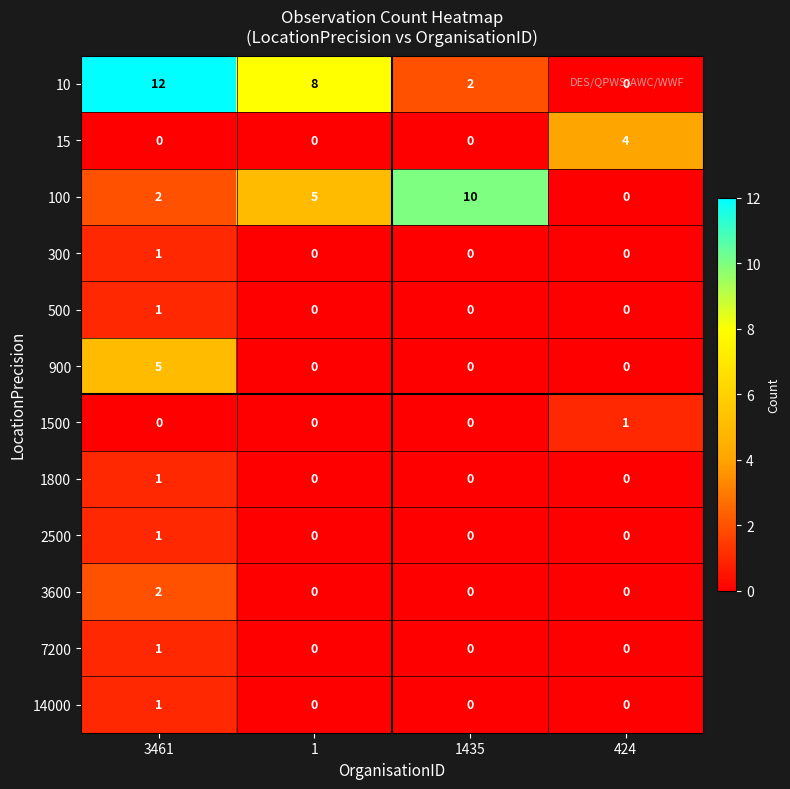

At how many categories does at least one series exceed 0?

4